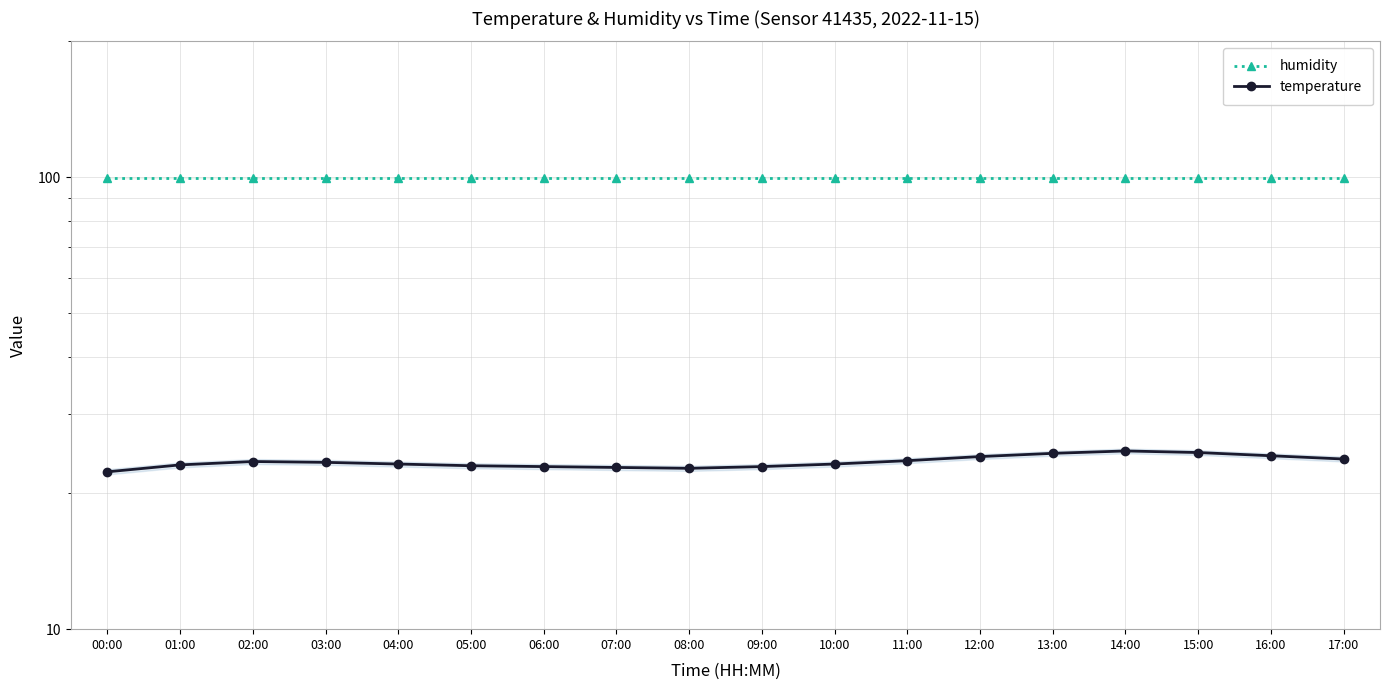

How many distinct data groups are displayed?

2